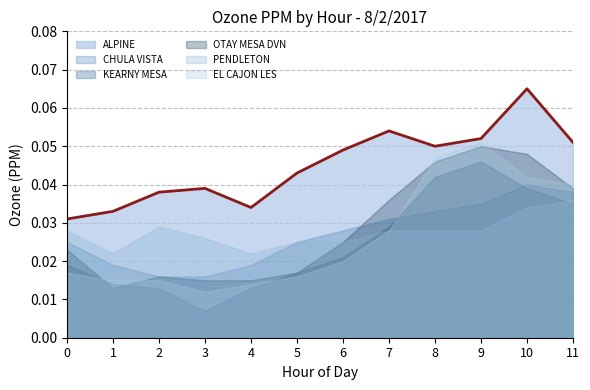

What is the sum of all OTAY MESA DVN values?

0.3